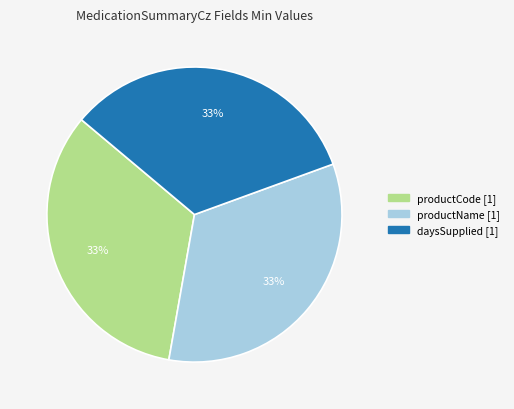

To the nearest percent, what is the average slice percentage?

33%